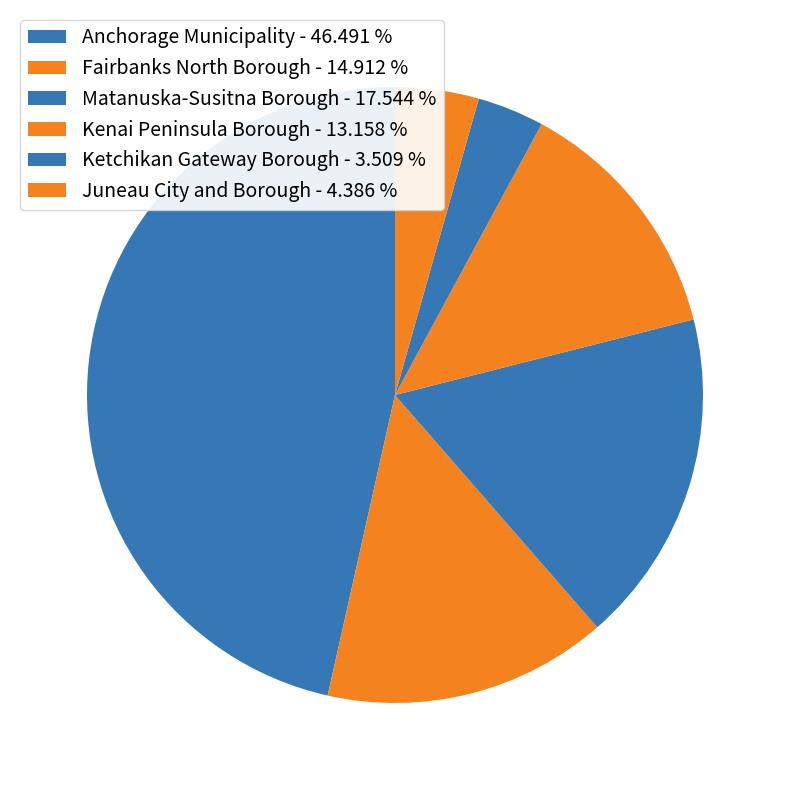

Does any single category account for the majority?

No